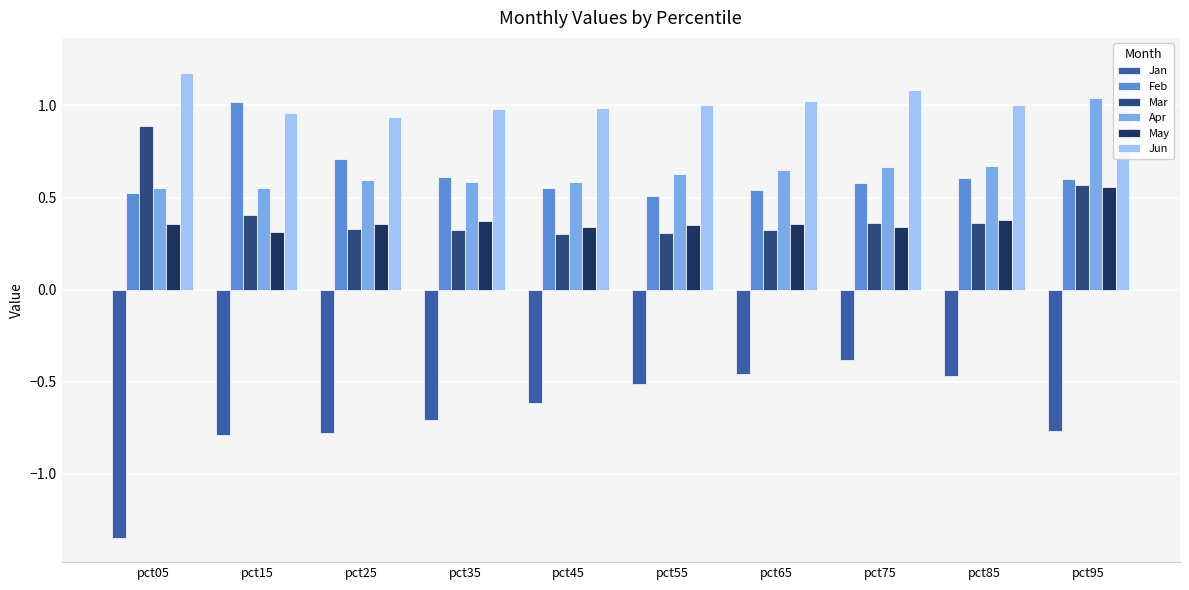

What is the spread (max minus min) of values at pct55?

1.5